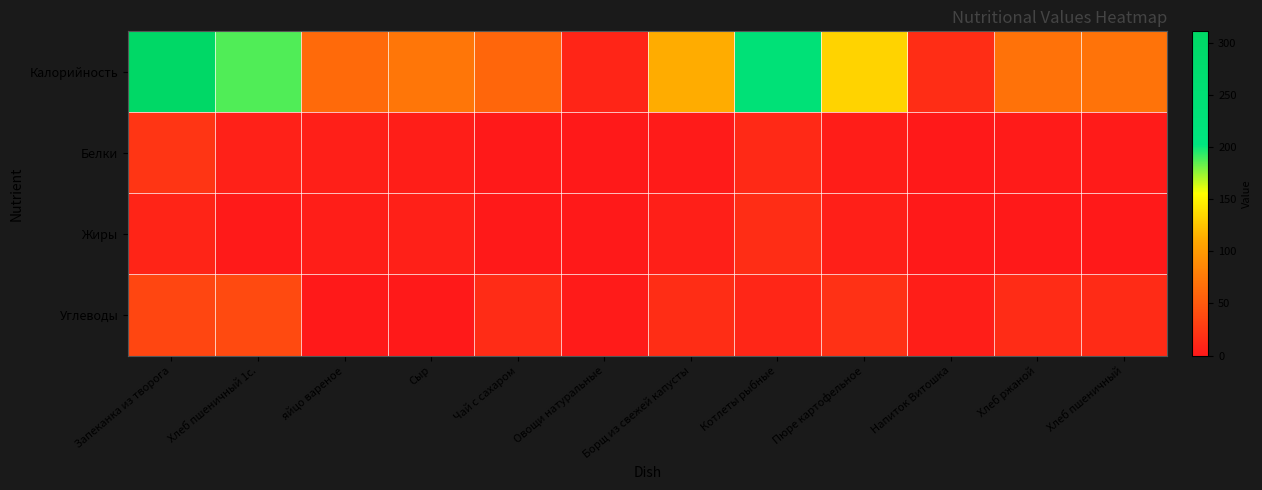

What is the spread (max minus min) of values at Запеканка из творога?

301.7